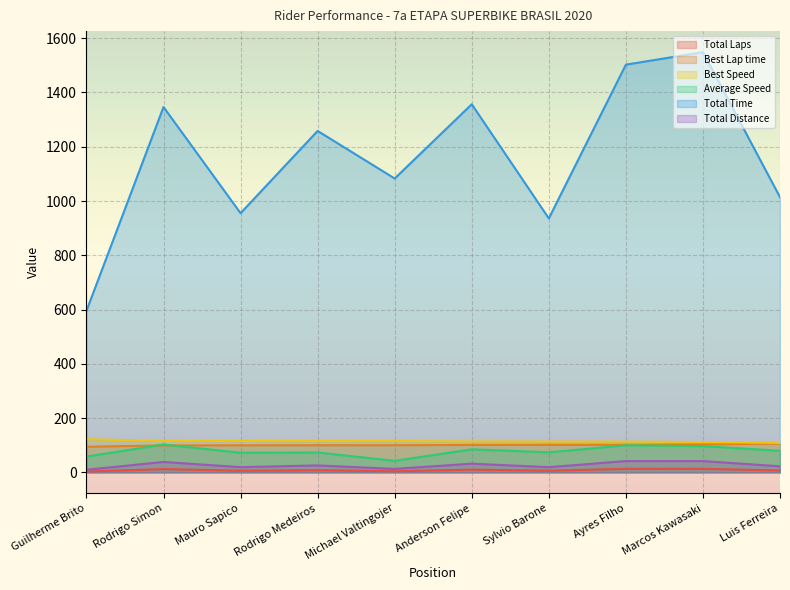

What position from the left is Anderson Felipe?

6